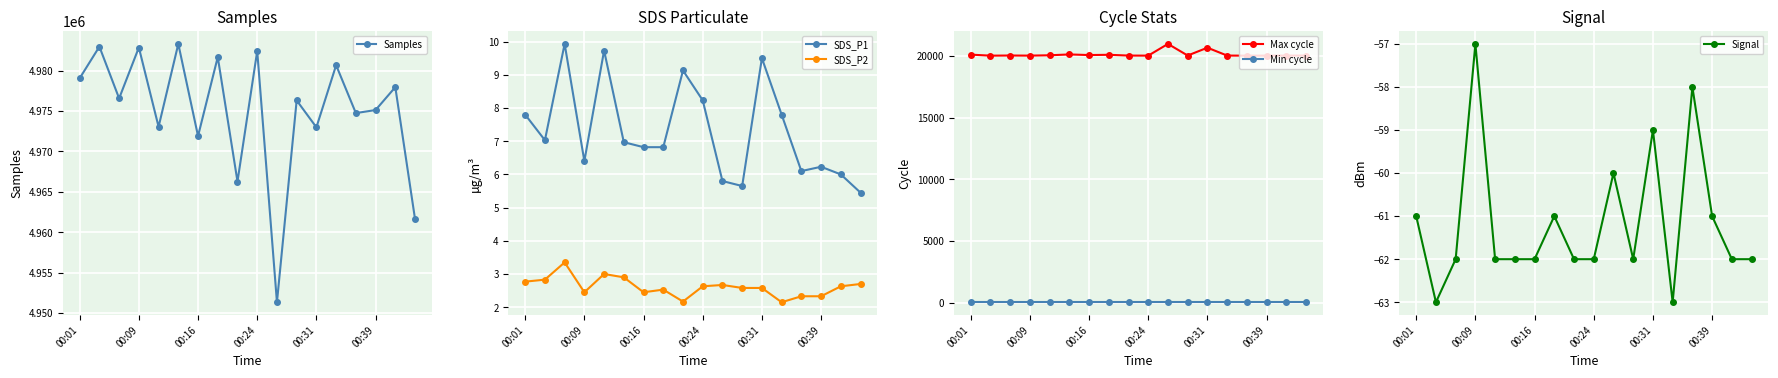

True or false: SDS_P1 and SDS_P2 cross at least once.

False